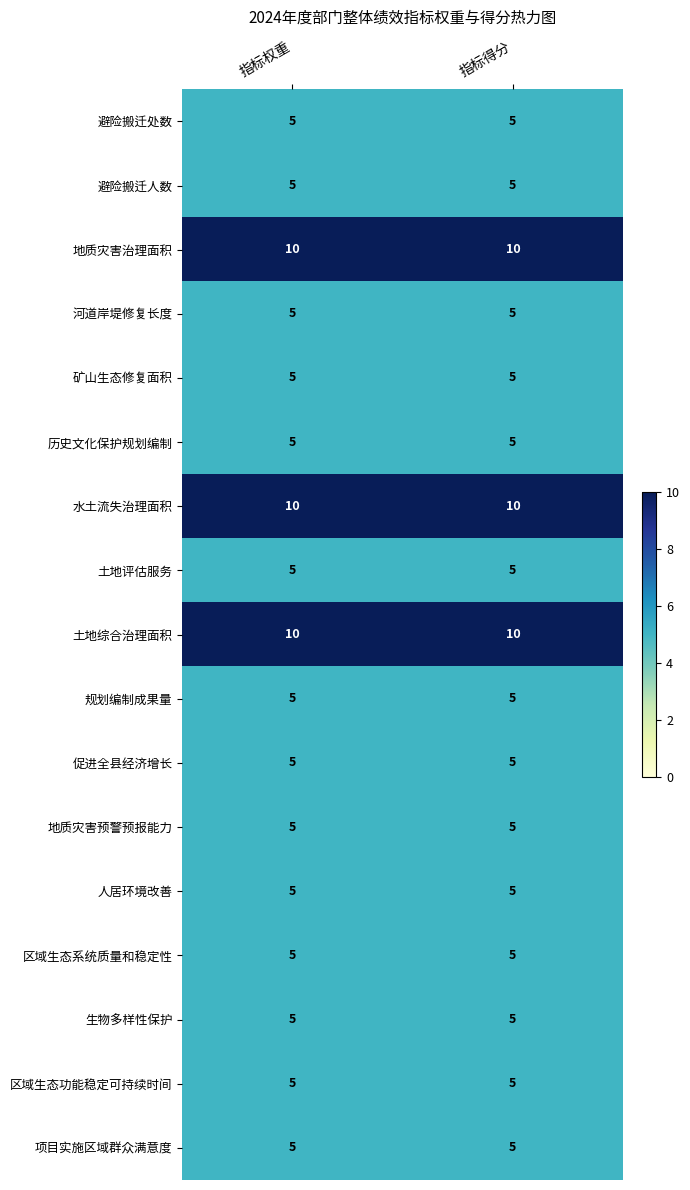

What is the spread (max minus min) of values at 指标得分?

5